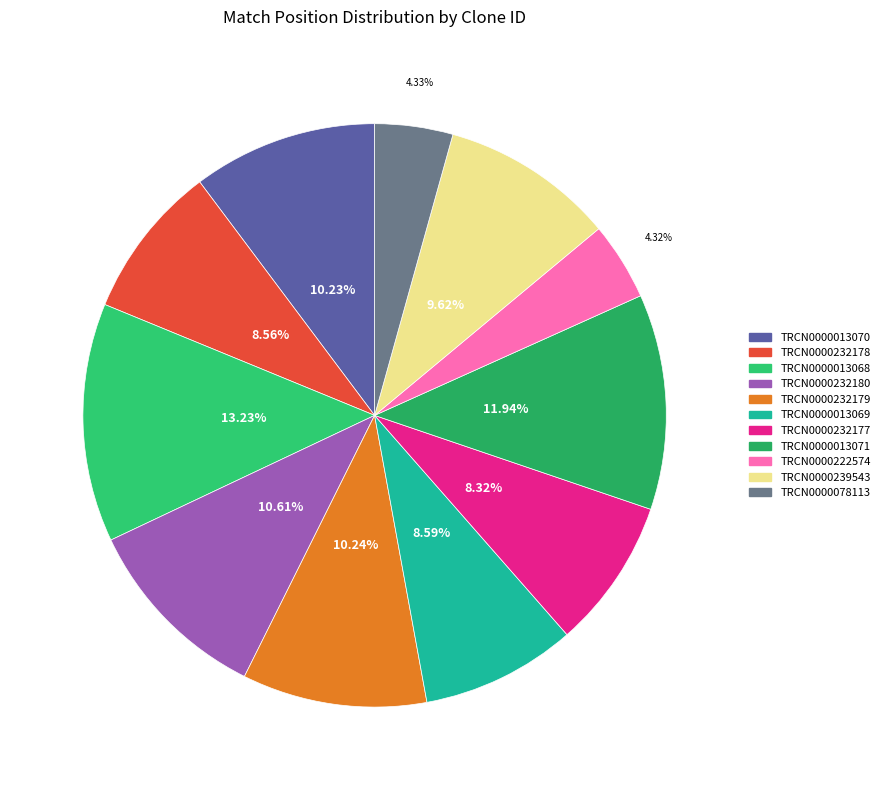

Rank the categories by value from highest to lowest.

TRCN0000013068, TRCN0000013071, TRCN0000232180, TRCN0000232179, TRCN0000013070, TRCN0000239543, TRCN0000013069, TRCN0000232178, TRCN0000232177, TRCN0000078113, TRCN0000222574